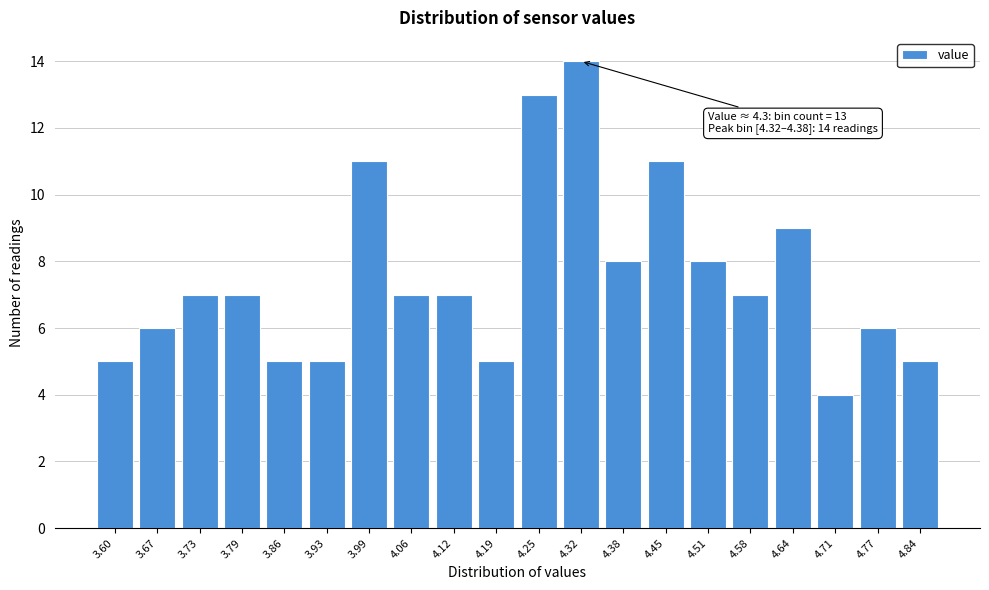

Reading right to left, extract all data points from this chart.

4.84=5	4.77=6	4.71=4	4.64=9	4.58=7	4.51=8	4.45=11	4.38=8	4.32=14	4.25=13	4.19=5	4.12=7	4.06=7	3.99=11	3.93=5	3.86=5	3.79=7	3.73=7	3.67=6	3.60=5